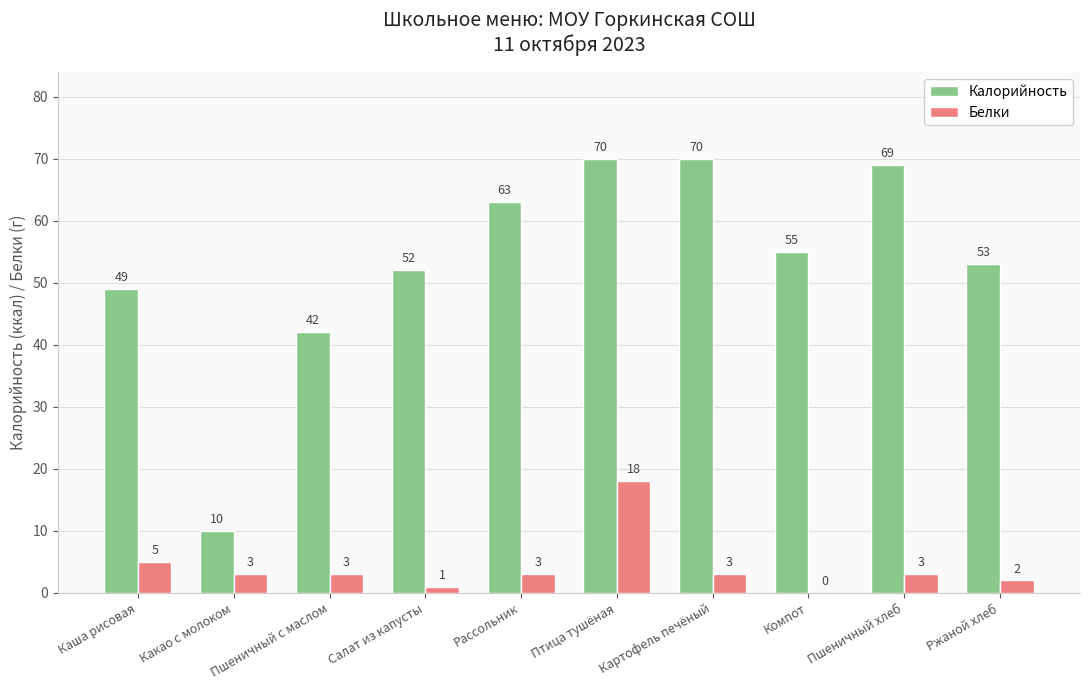

Reading left to right, extract all data points from this chart.

Калорийность: Каша рисовая=49	Какао с молоком=10	Пшеничный с маслом=42	Салат из капусты=52	Рассольник=63	Птица тушёная=70	Картофель печёный=70	Компот=55	Пшеничный хлеб=69	Ржаной хлеб=53
Белки: Каша рисовая=5	Какао с молоком=3	Пшеничный с маслом=3	Салат из капусты=1	Рассольник=3	Птица тушёная=18	Картофель печёный=3	Компот=0	Пшеничный хлеб=3	Ржаной хлеб=2